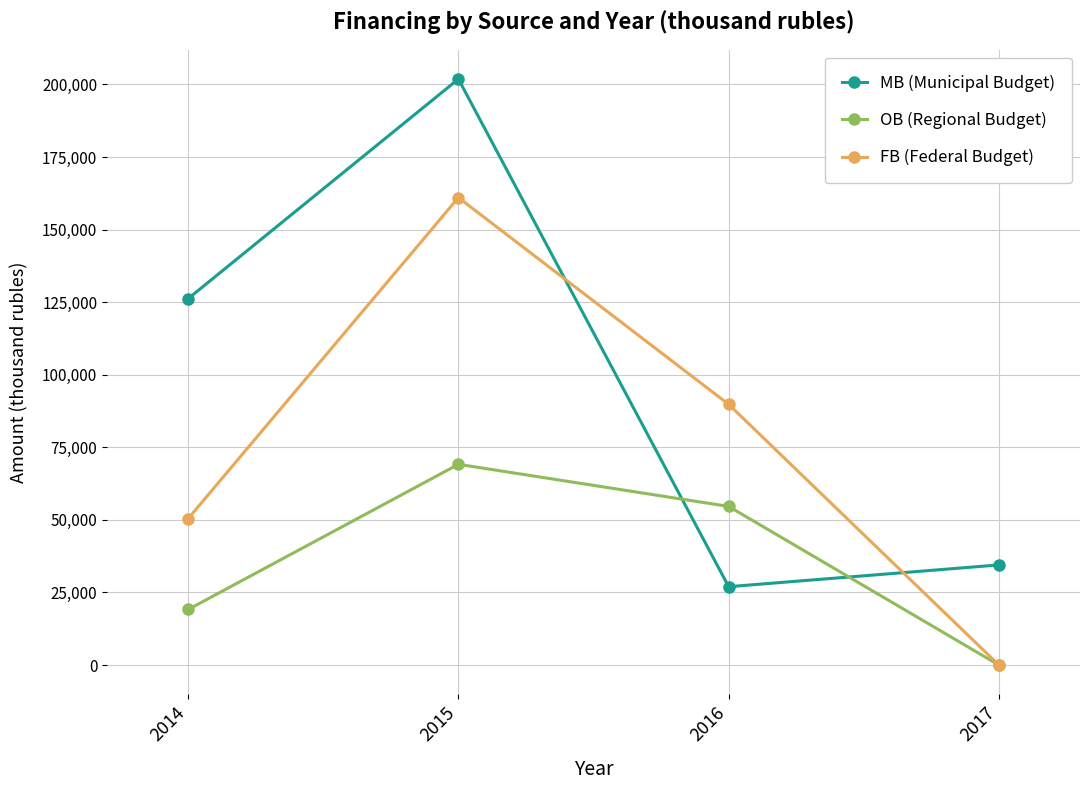

True or false: MB (Municipal Budget) has a value of 73823.9 at 2014.

False